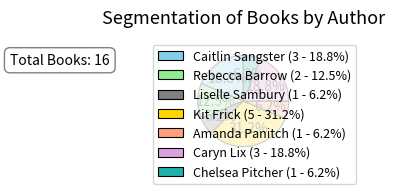

Is the sum of Rebecca Barrow (2 - 12.5%) and Chelsea Pitcher (1 - 6.2%) greater than half?

No